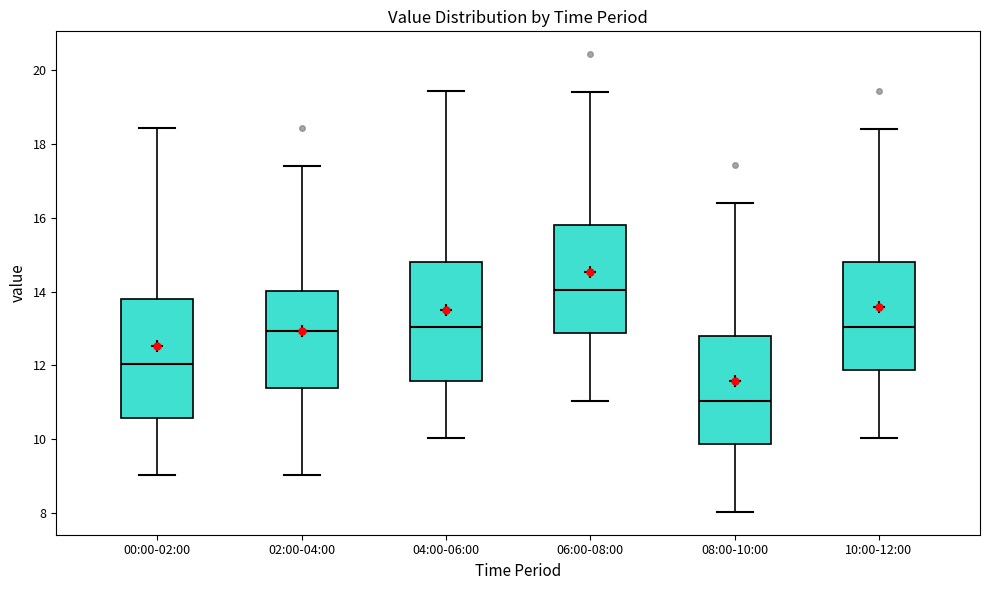

Where is the lower edge of the box for 10:00-12:00 on the y-axis? The values are not printed on the chart, so give them approximately, as read against the axis.

11.8